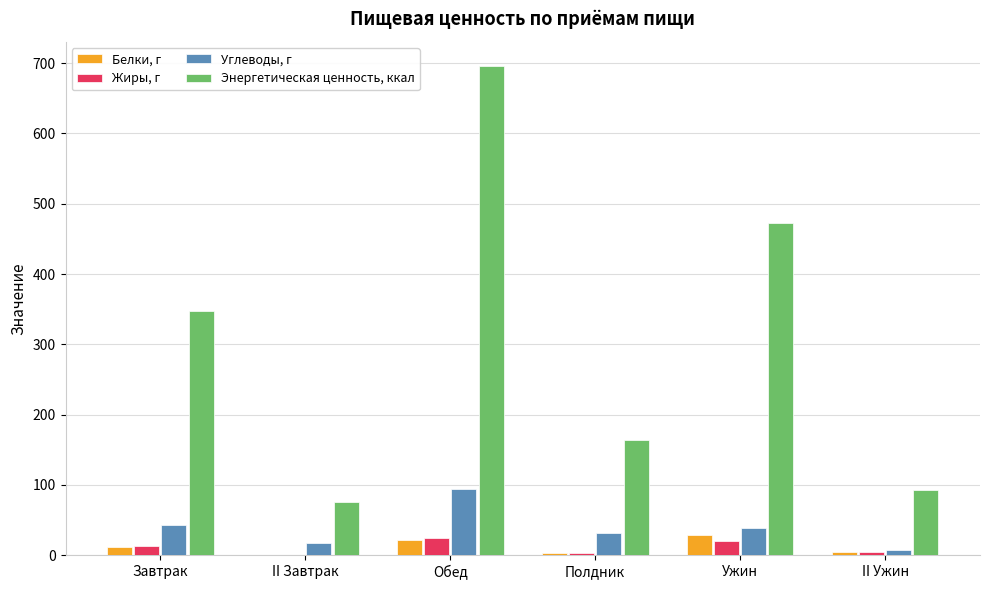

How many groups of bars are there?

6